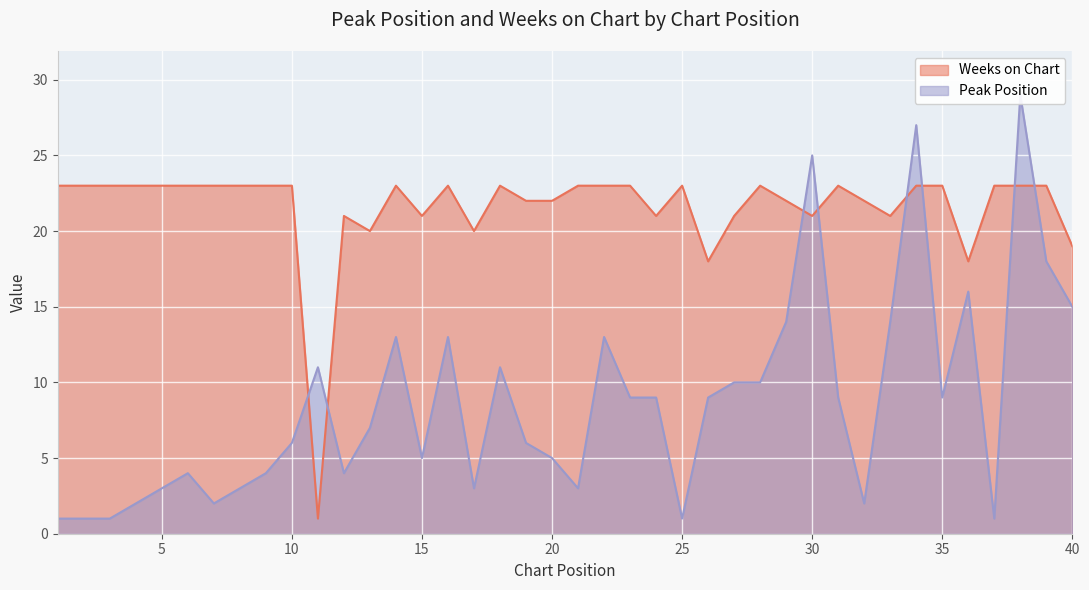

What is the difference between the second highest and second lowest values in the Weeks on Chart series?

5